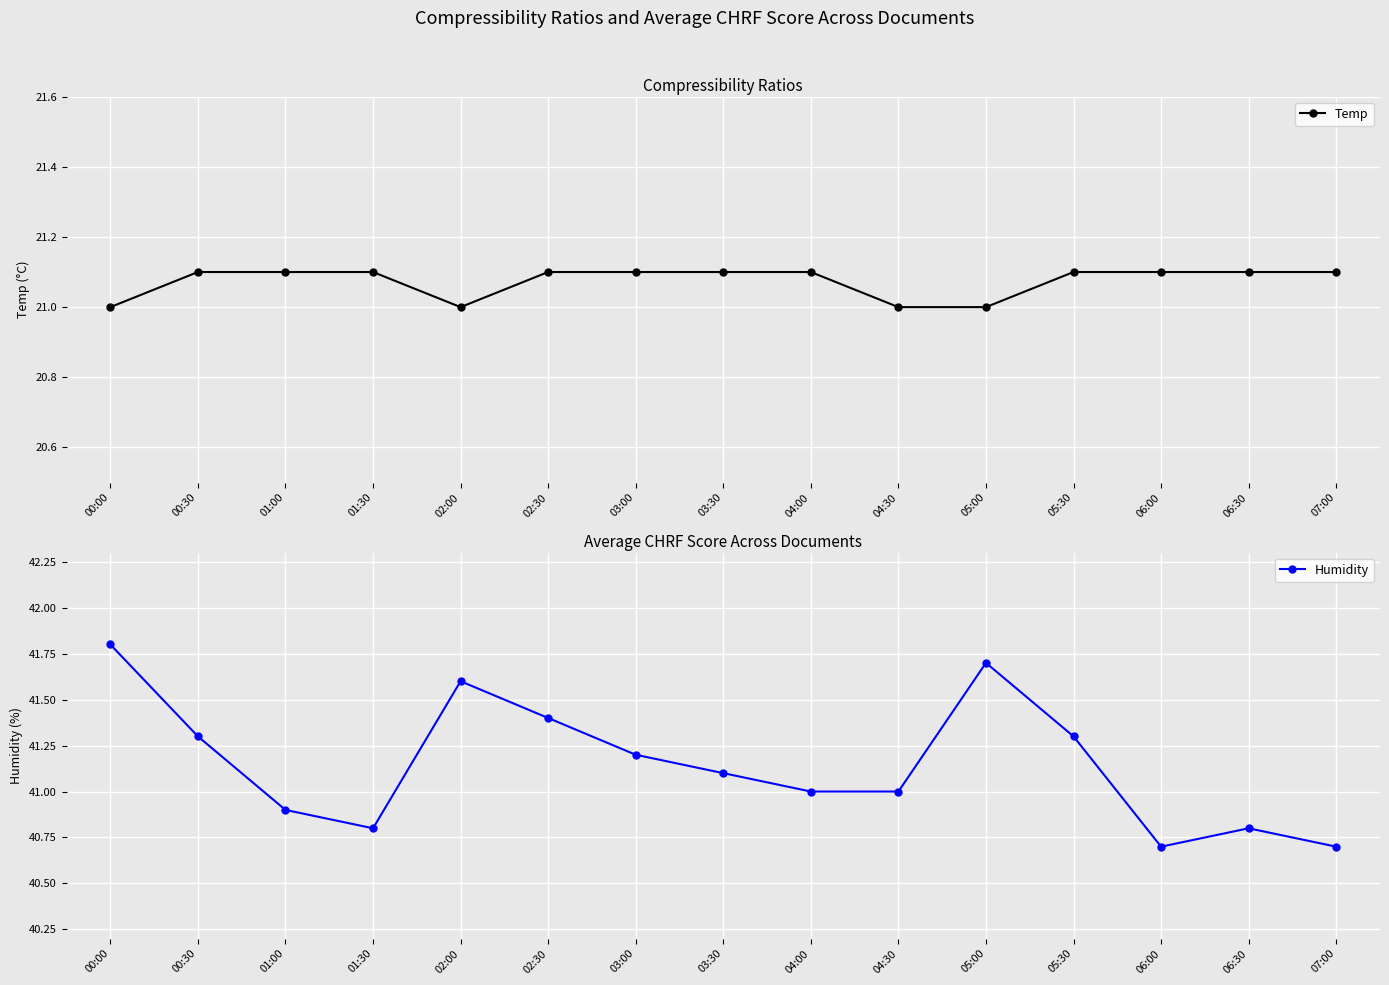

What is the value of the Temp point at the 2nd from the left?

21.1